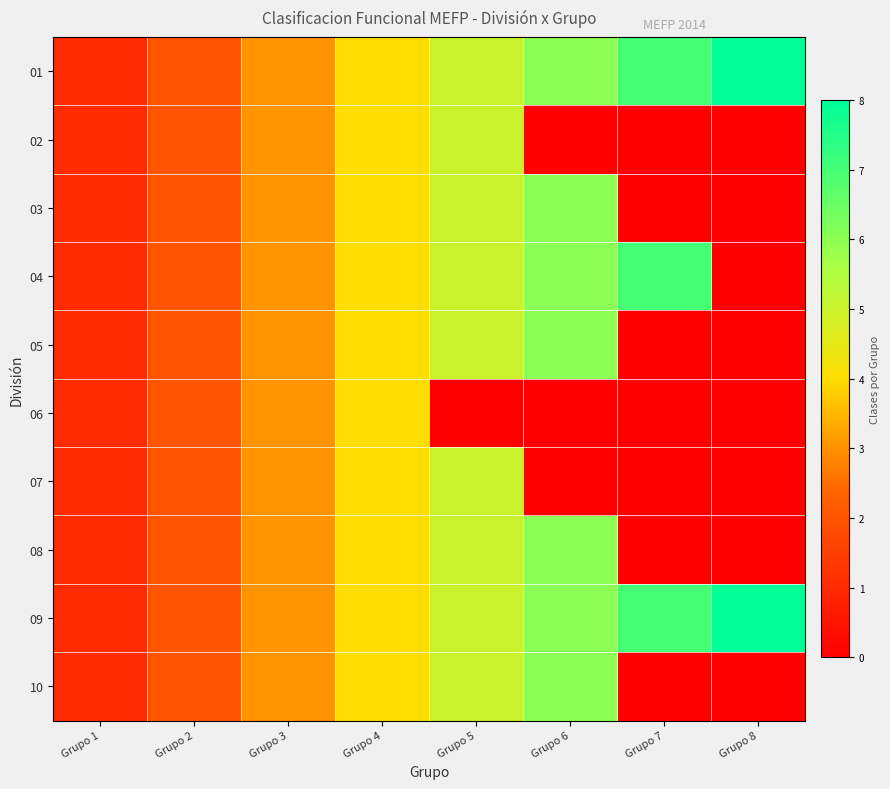

Reading left to right, extract all data points from this chart.

01: Grupo 1=1	Grupo 2=2	Grupo 3=3	Grupo 4=4	Grupo 5=5	Grupo 6=6	Grupo 7=7	Grupo 8=8
02: Grupo 1=1	Grupo 2=2	Grupo 3=3	Grupo 4=4	Grupo 5=5	Grupo 6=0	Grupo 7=0	Grupo 8=0
03: Grupo 1=1	Grupo 2=2	Grupo 3=3	Grupo 4=4	Grupo 5=5	Grupo 6=6	Grupo 7=0	Grupo 8=0
04: Grupo 1=1	Grupo 2=2	Grupo 3=3	Grupo 4=4	Grupo 5=5	Grupo 6=6	Grupo 7=7	Grupo 8=0
05: Grupo 1=1	Grupo 2=2	Grupo 3=3	Grupo 4=4	Grupo 5=5	Grupo 6=6	Grupo 7=0	Grupo 8=0
06: Grupo 1=1	Grupo 2=2	Grupo 3=3	Grupo 4=4	Grupo 5=0	Grupo 6=0	Grupo 7=0	Grupo 8=0
07: Grupo 1=1	Grupo 2=2	Grupo 3=3	Grupo 4=4	Grupo 5=5	Grupo 6=0	Grupo 7=0	Grupo 8=0
08: Grupo 1=1	Grupo 2=2	Grupo 3=3	Grupo 4=4	Grupo 5=5	Grupo 6=6	Grupo 7=0	Grupo 8=0
09: Grupo 1=1	Grupo 2=2	Grupo 3=3	Grupo 4=4	Grupo 5=5	Grupo 6=6	Grupo 7=7	Grupo 8=8
10: Grupo 1=1	Grupo 2=2	Grupo 3=3	Grupo 4=4	Grupo 5=5	Grupo 6=6	Grupo 7=0	Grupo 8=0